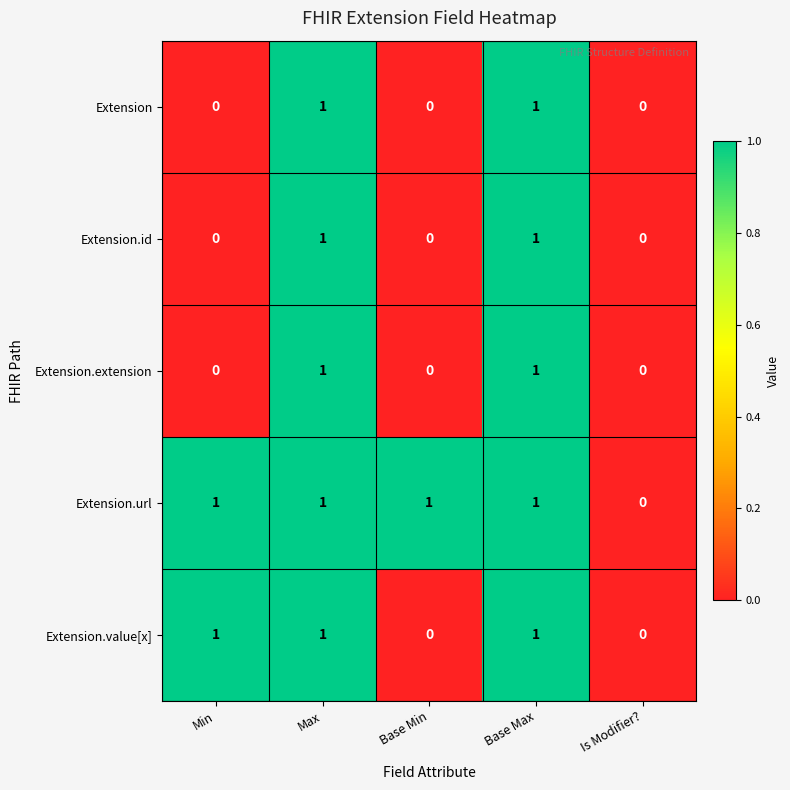

Which series has the largest total across all categories?

Extension.url